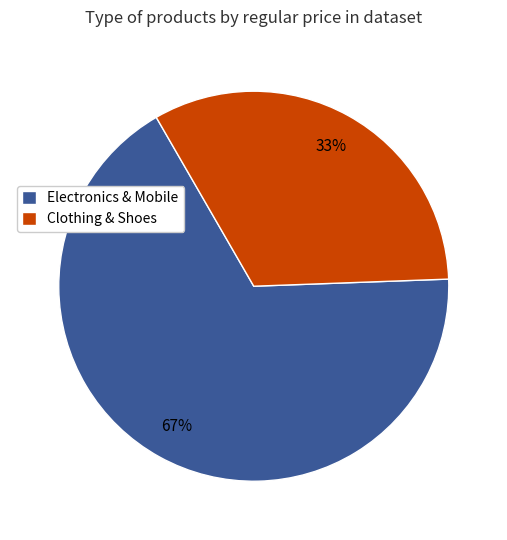

To the nearest percent, what is the average slice percentage?

50%